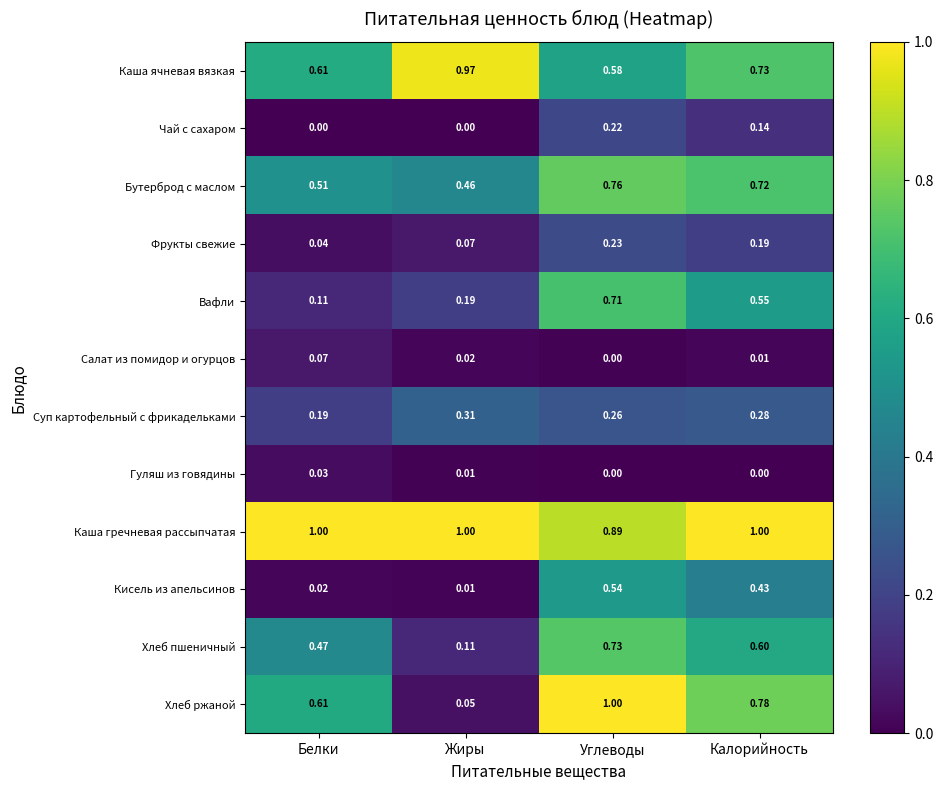

At how many categories does at least one series exceed 0?

4